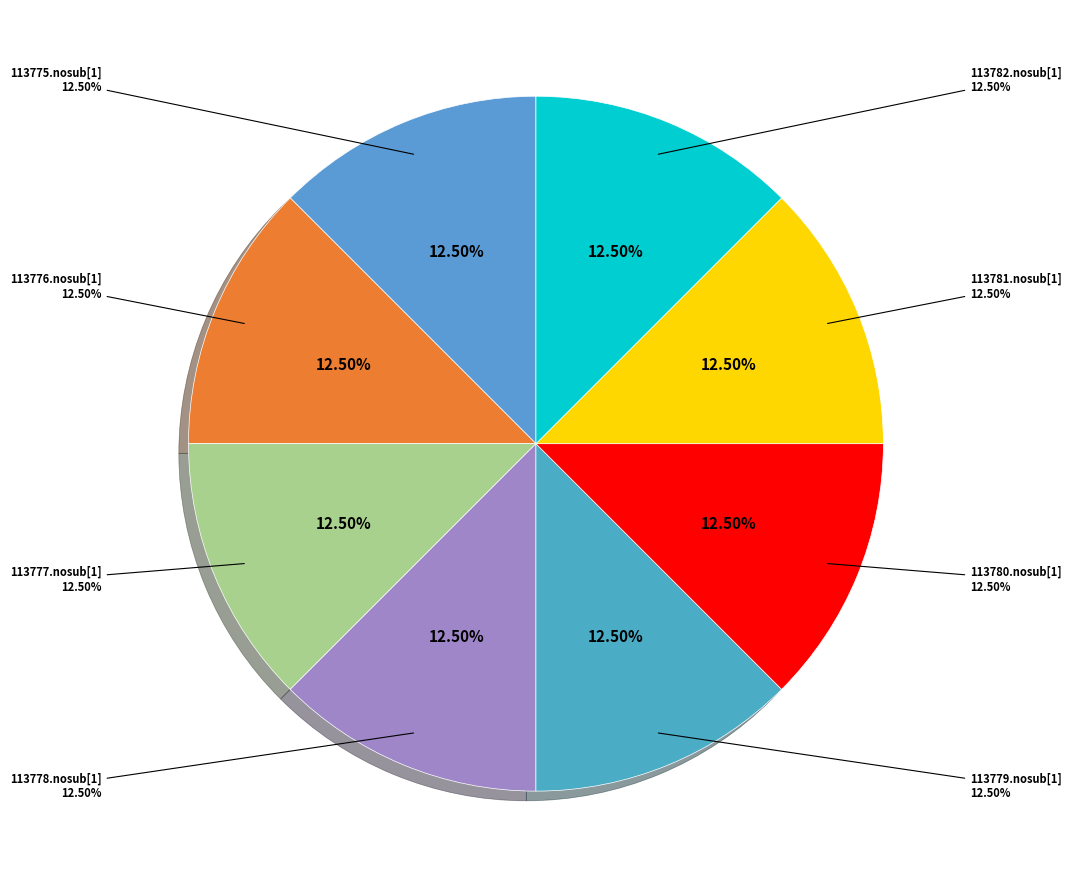

Is there a majority slice in this chart?

No